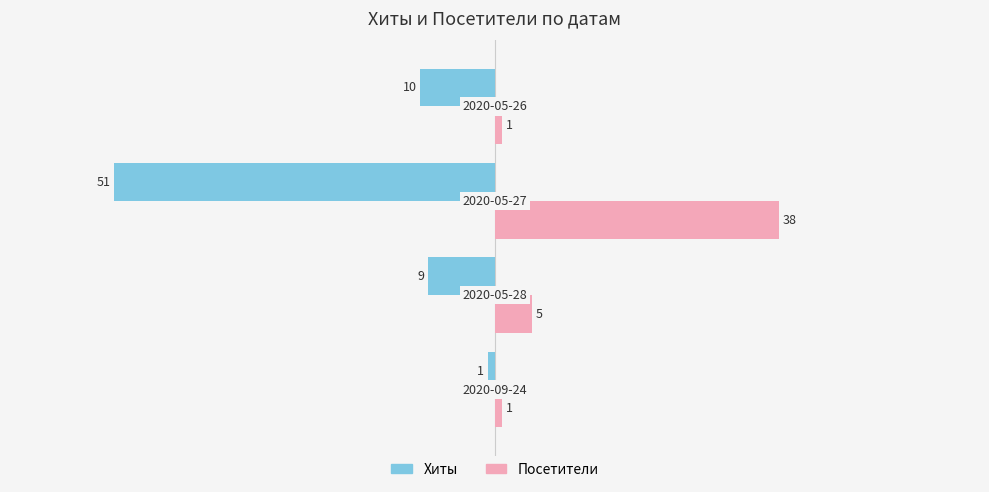

Which series has the largest total across all categories?

Посетители